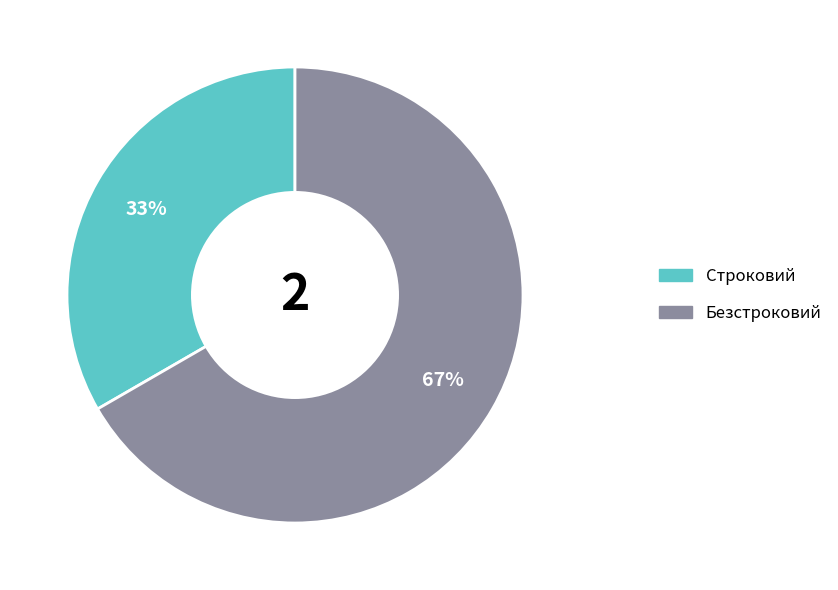

Combined, do Строковий and Безстроковий account for over 50%?

Yes